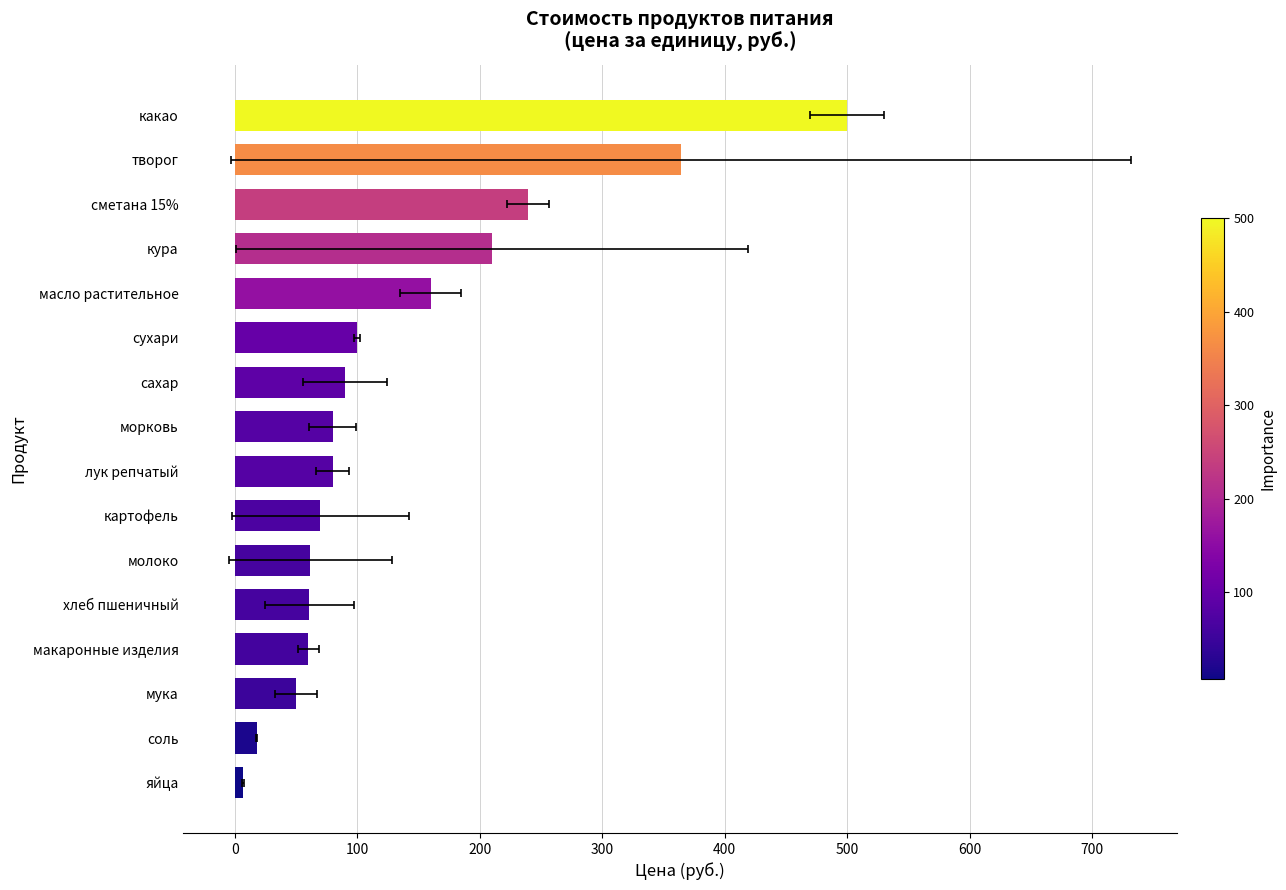

What is the ratio of the value at морковь to the value at хлеб пшеничный?

1.3